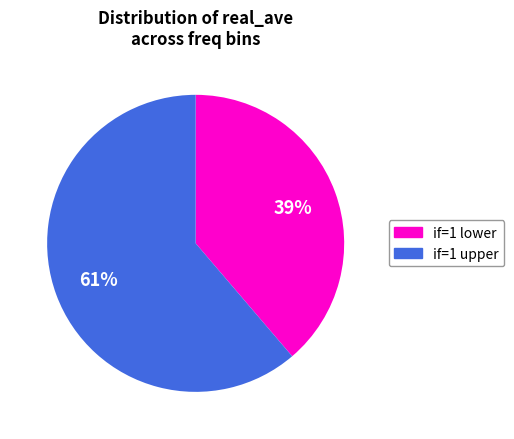

To the nearest percent, what is the average slice percentage?

50%